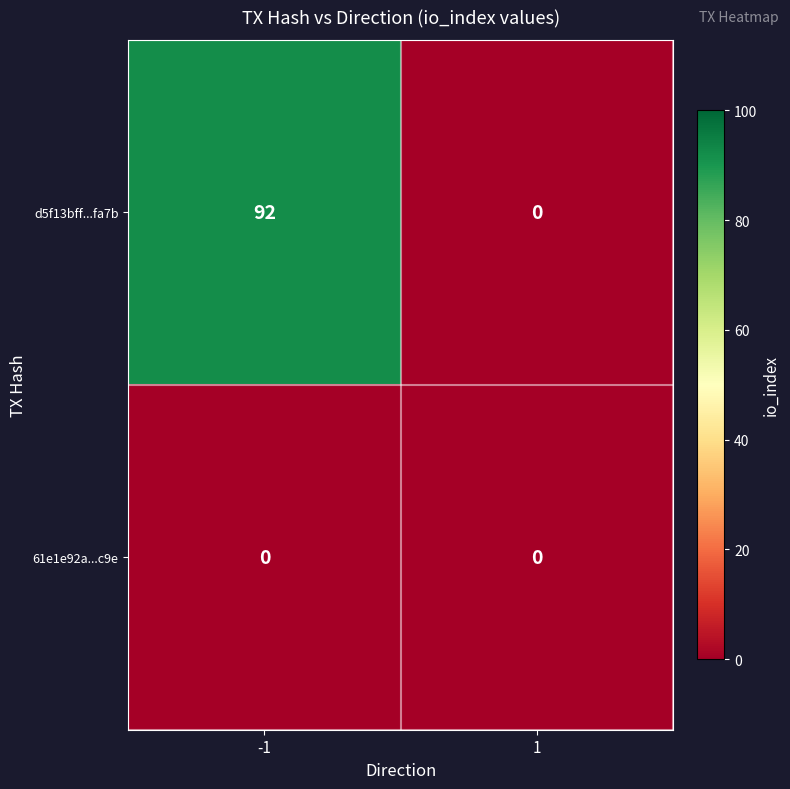

Is it true that 61e1e92a...c9e equals 0 at -1?

True